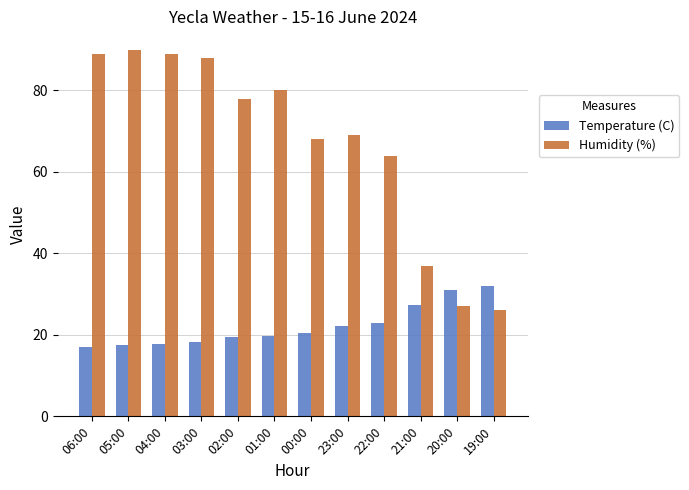

Read the Humidity (%) value at 04:00.

89.0